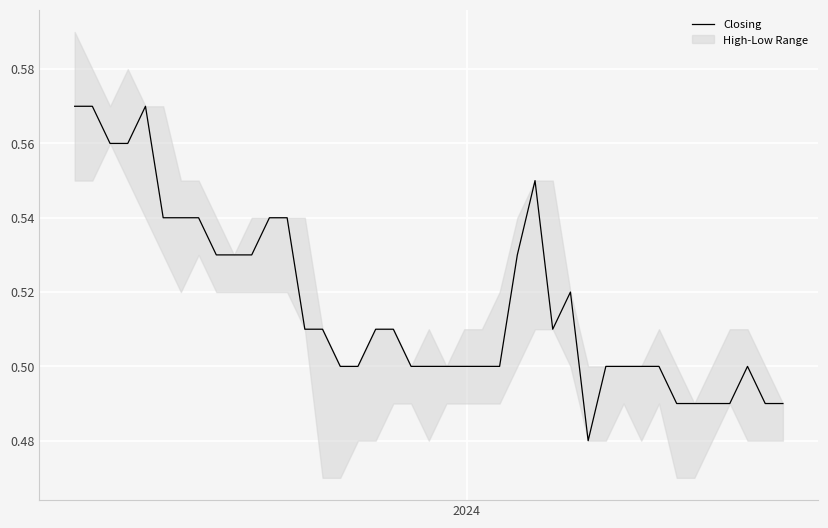

Reading left to right, transcribe all the data shown in this chart.

0.6	0.6	0.6	0.6	0.6	0.5	0.5	0.5	0.5	0.5	0.5	0.5	0.5	0.5	0.5	0.5	0.5	0.5	0.5	0.5	0.5	0.5	0.5	0.5	0.5	0.5	0.6	0.5	0.5	0.5	0.5	0.5	0.5	0.5	0.5	0.5	0.5	0.5	0.5	0.5